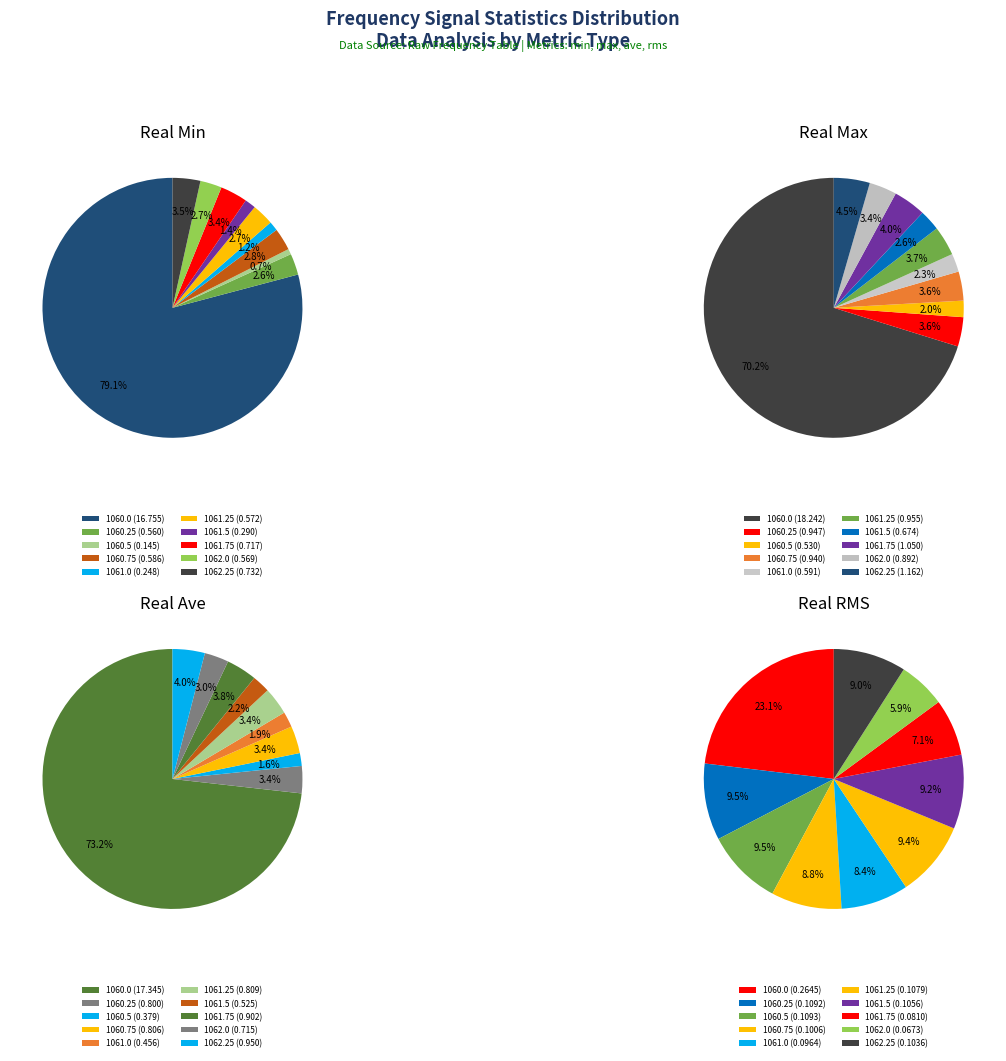

How many segments does this pie chart have?

10